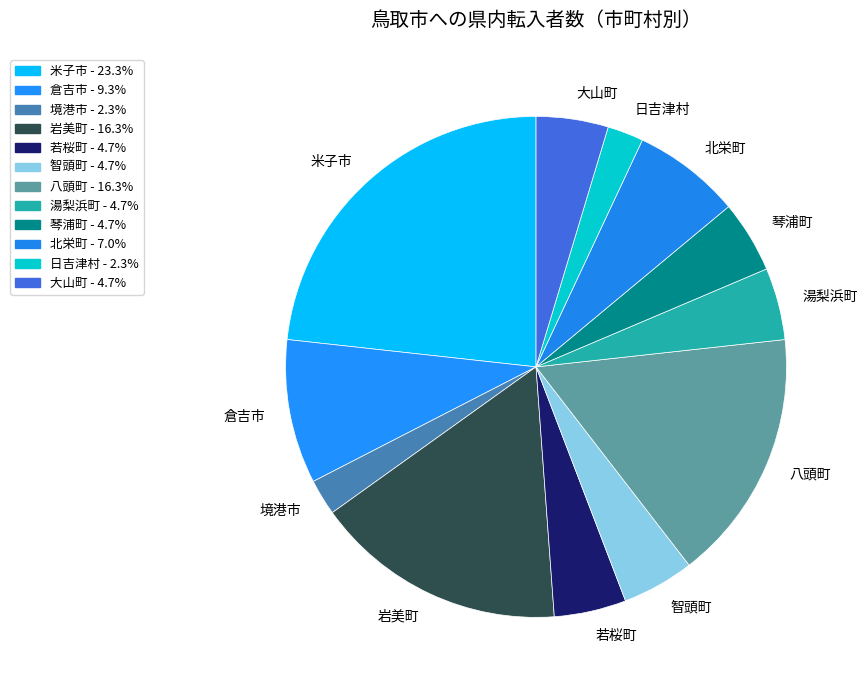

Combined, do 倉吉市 and 米子市 account for over 50%?

No